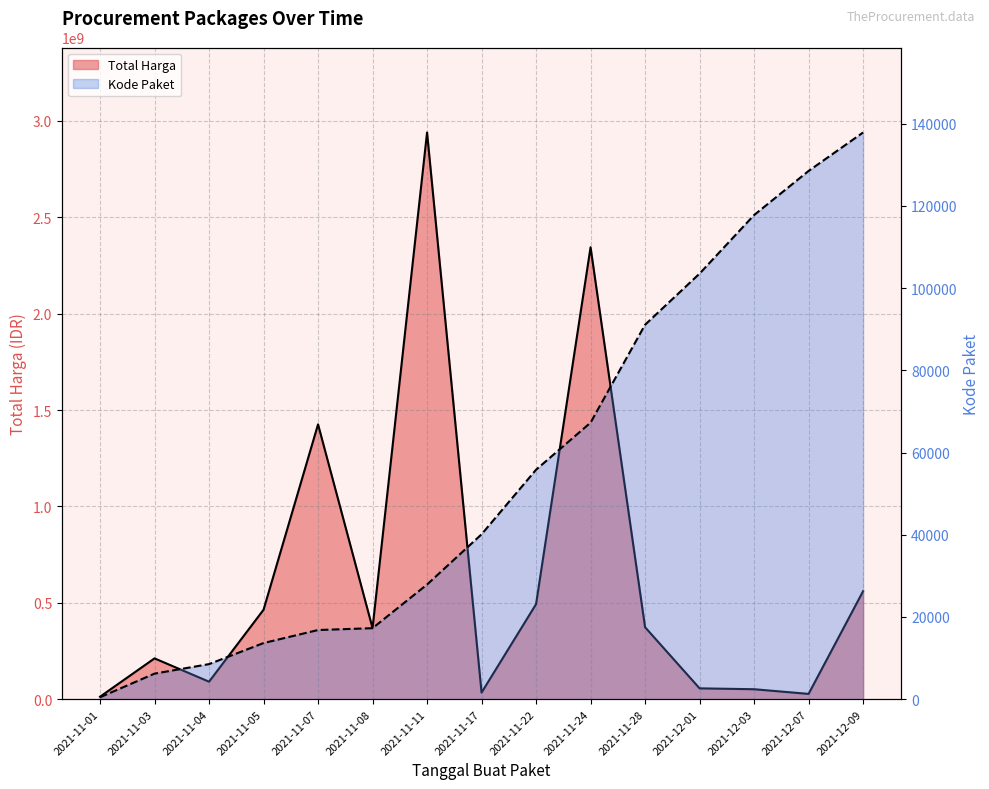

Does the chart have visible grid lines?

Yes